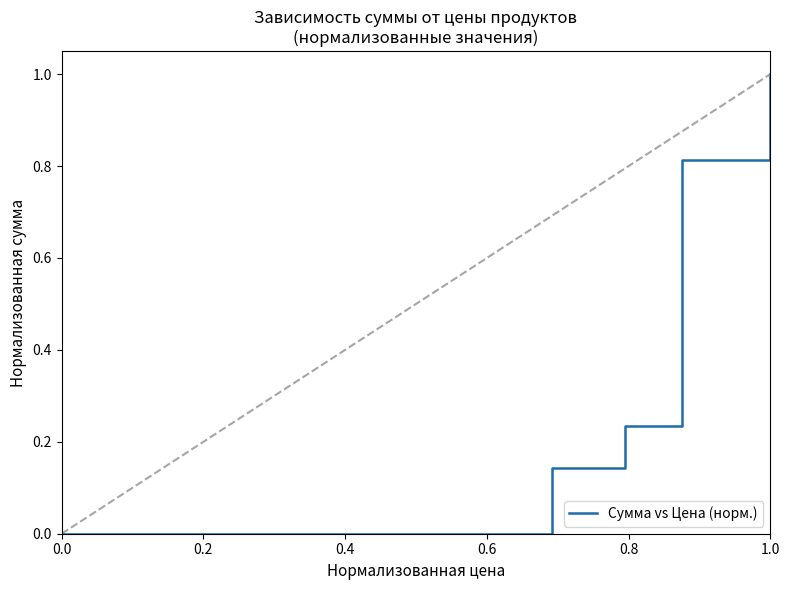

What is the average value?

0.1